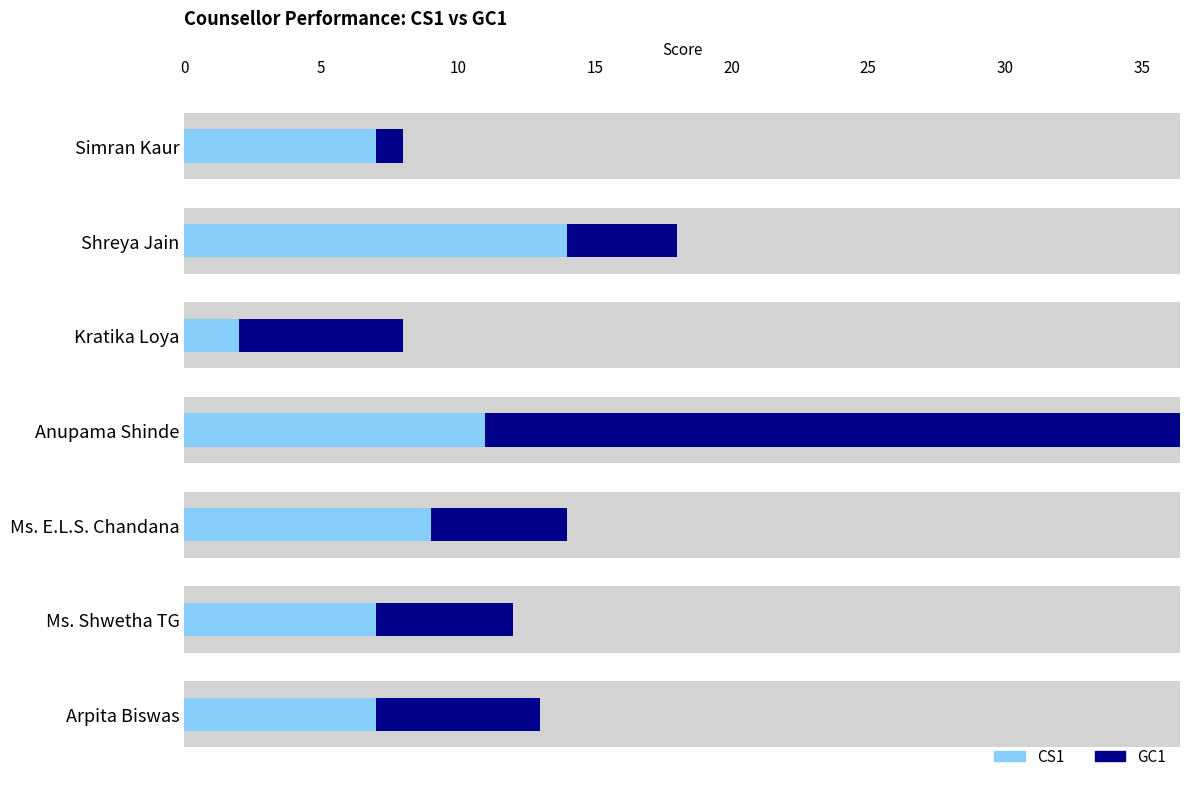

Which series has the widest spread of values?

GC1